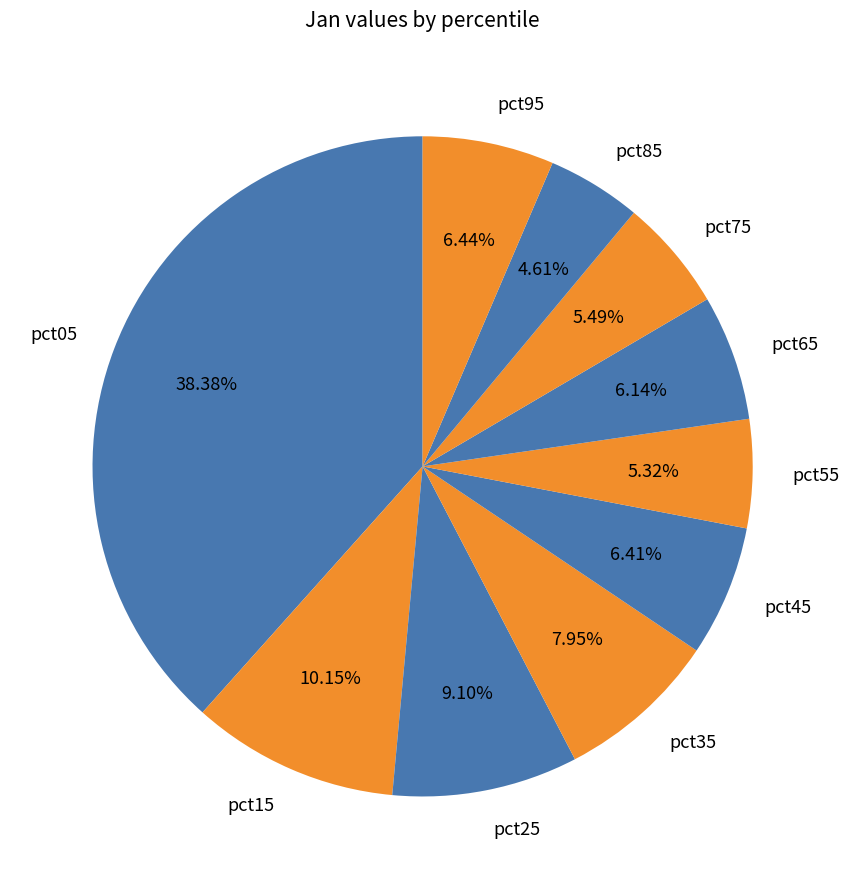

To the nearest percent, what is the difference between the pct75 and pct85 slice percentages?

1%